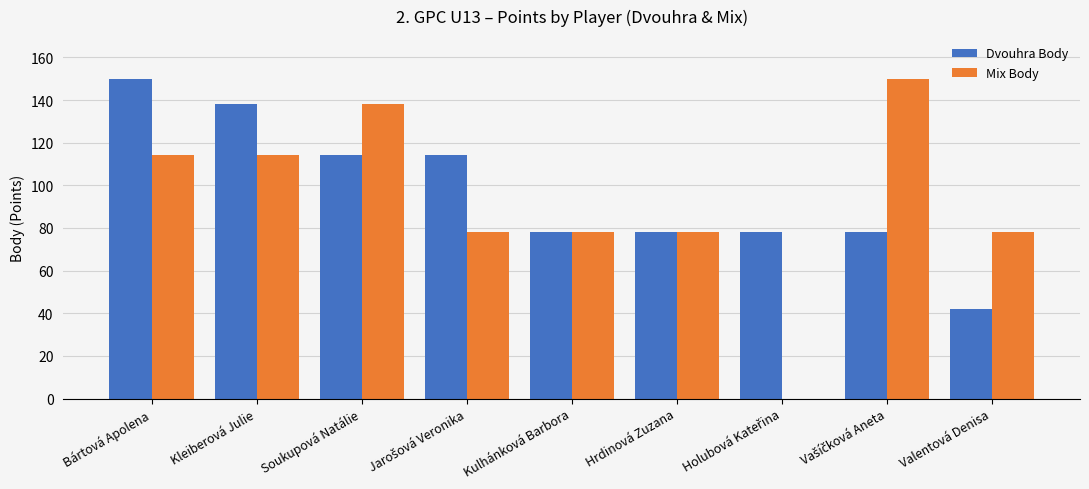

Which series has the widest spread of values?

Mix Body